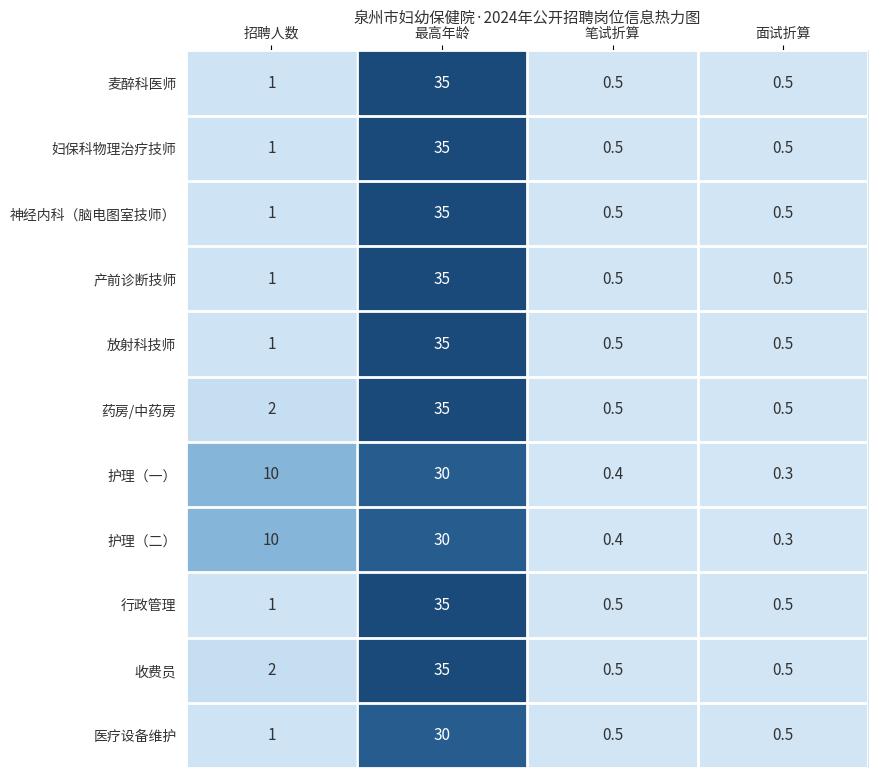

True or false: 神经内科（脑电图室技师） has a value of 1.0 at 招聘人数.

True